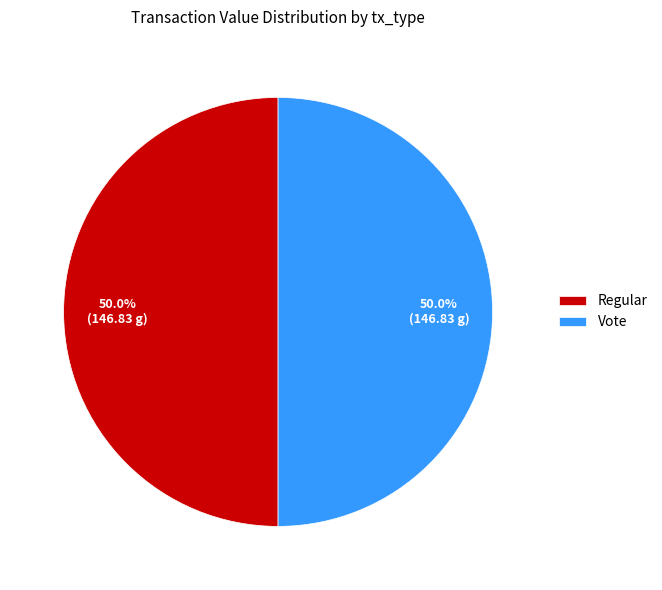

Combined, what portion of the pie is Vote and Regular?

100.0%